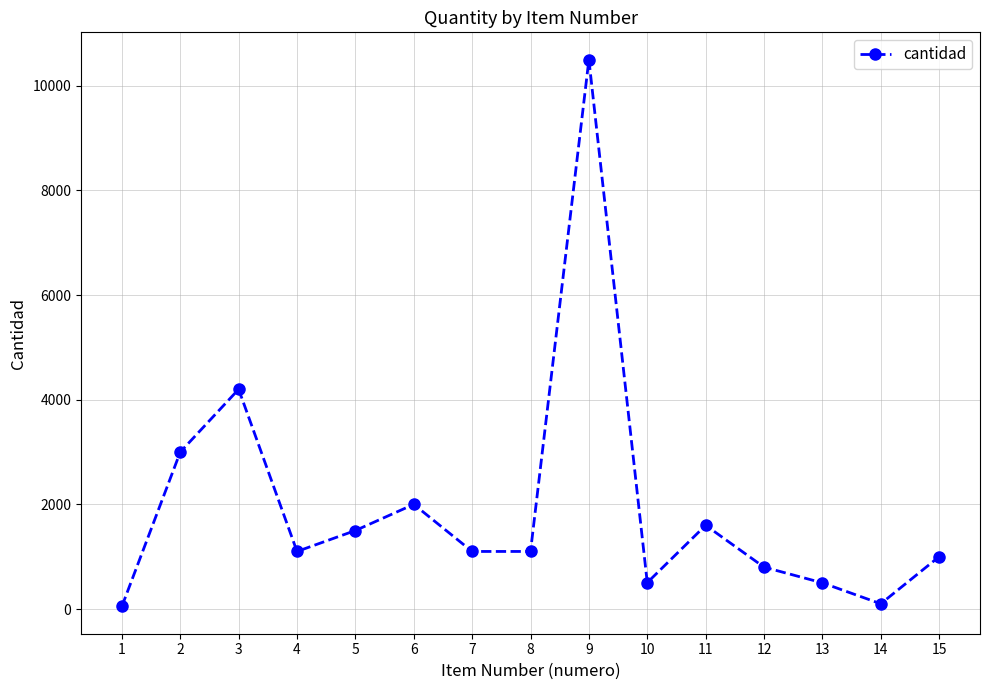

The value at 7 is 639. True or false?

False